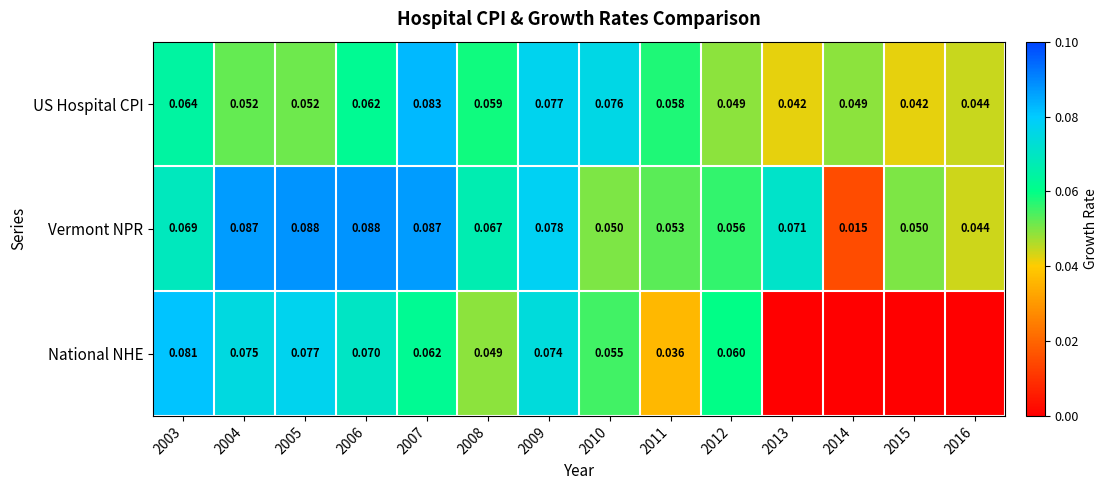

What is the total value across all series at 2004?

0.2